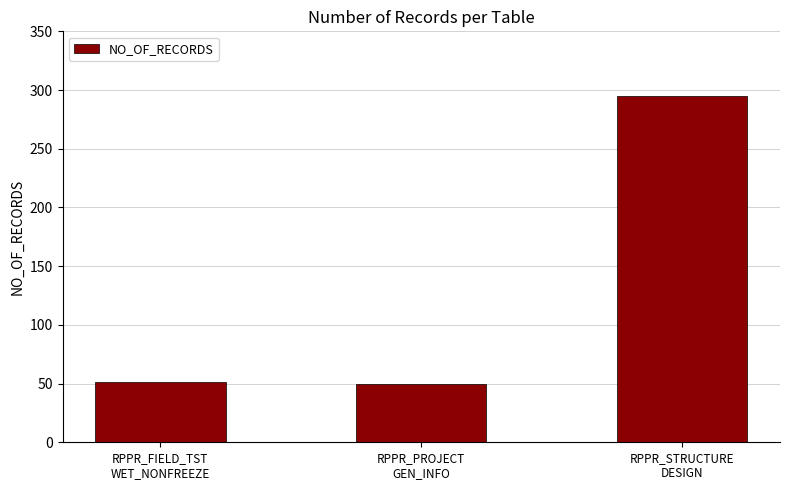

What is the change in value from RPPR_FIELD_TST
WET_NONFREEZE to RPPR_STRUCTURE
DESIGN?

+244